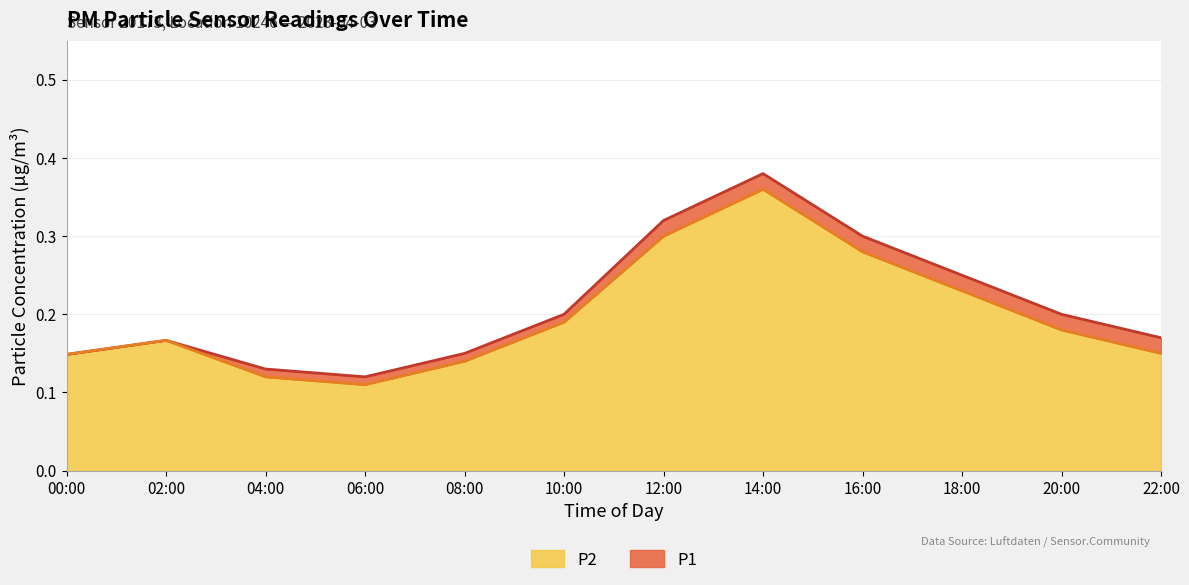

The value of P1 at 02:00 is 0.2. True or false?

True